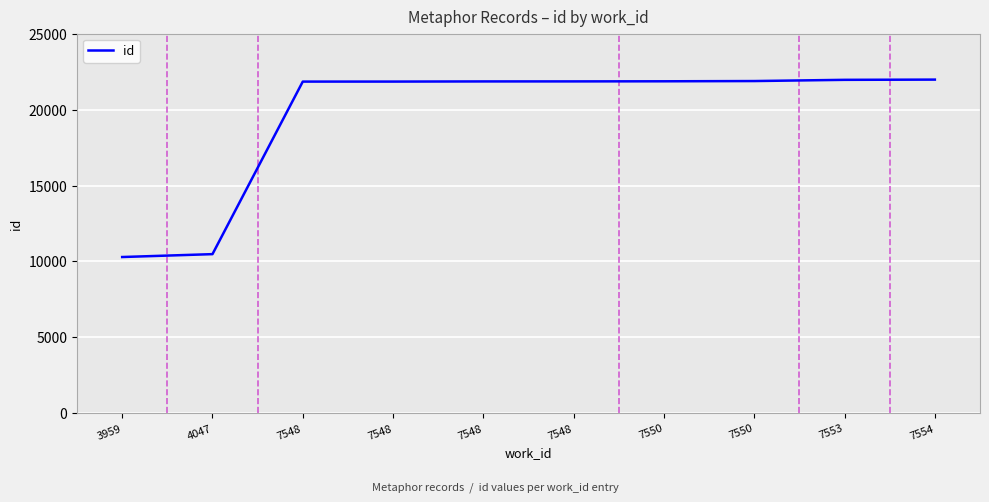

Does the chart have visible grid lines?

Yes